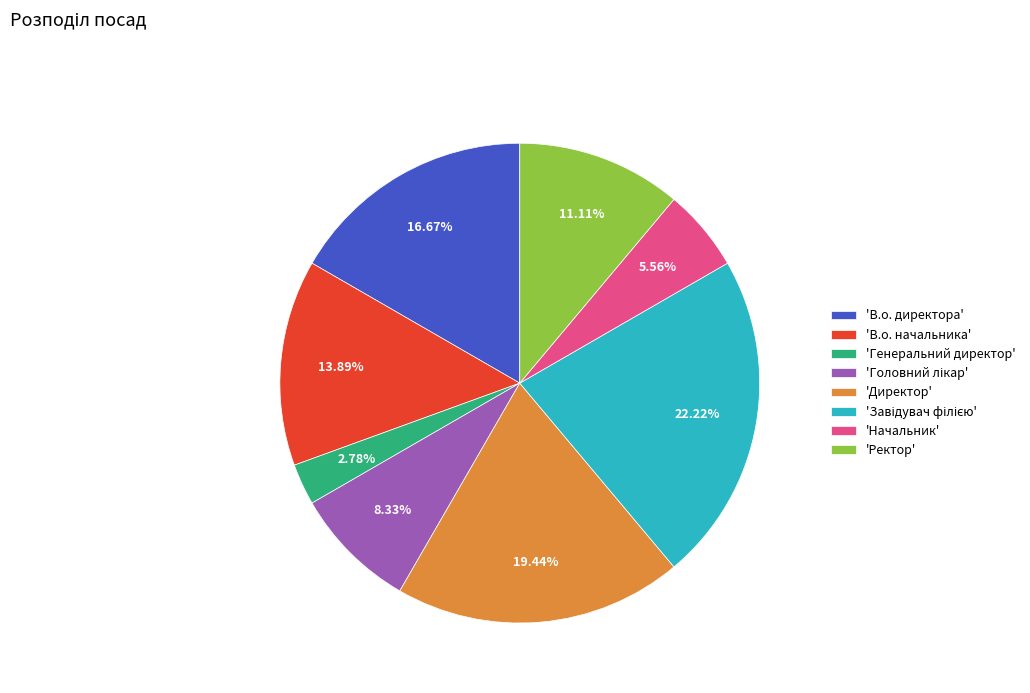

Is there a majority slice in this chart?

No